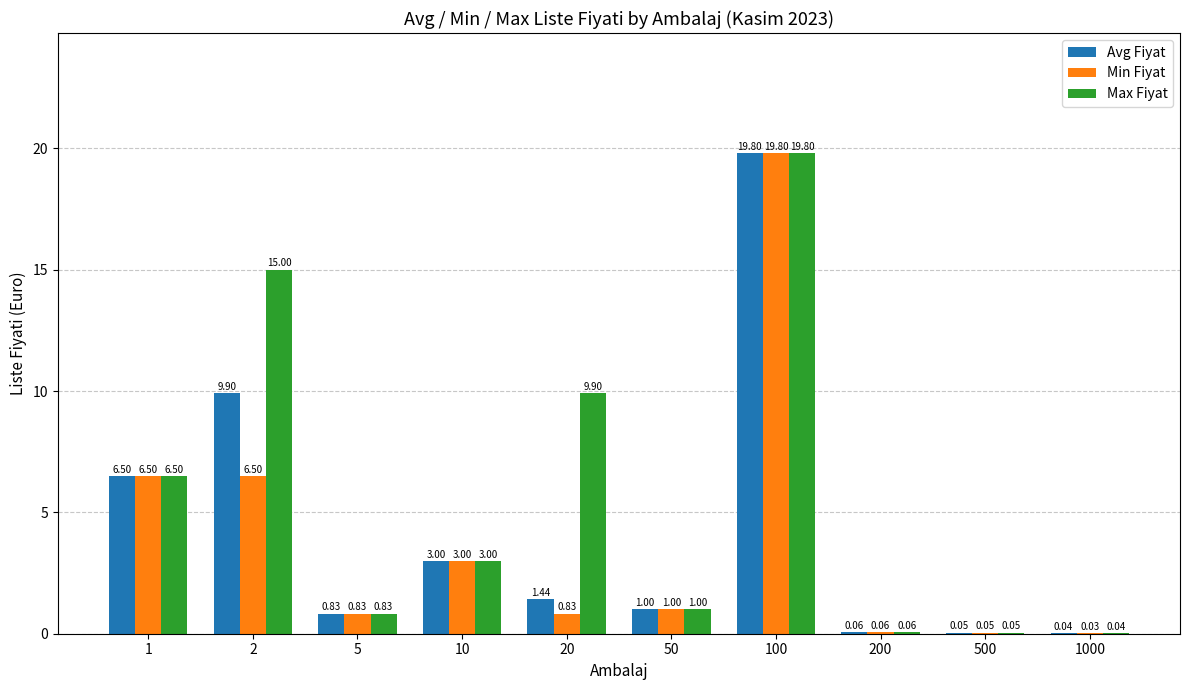

At which category is the sum across all series the highest?

100